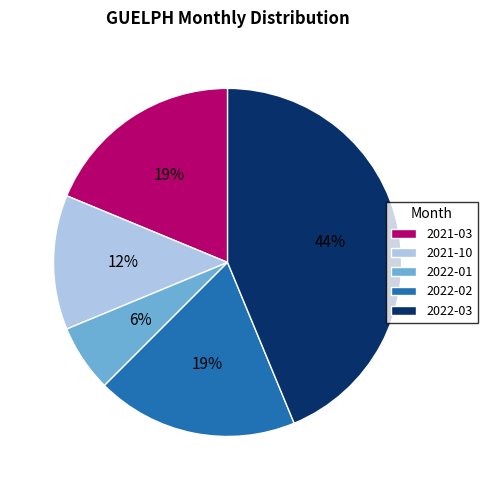

Which slice is the smallest?

2022-01